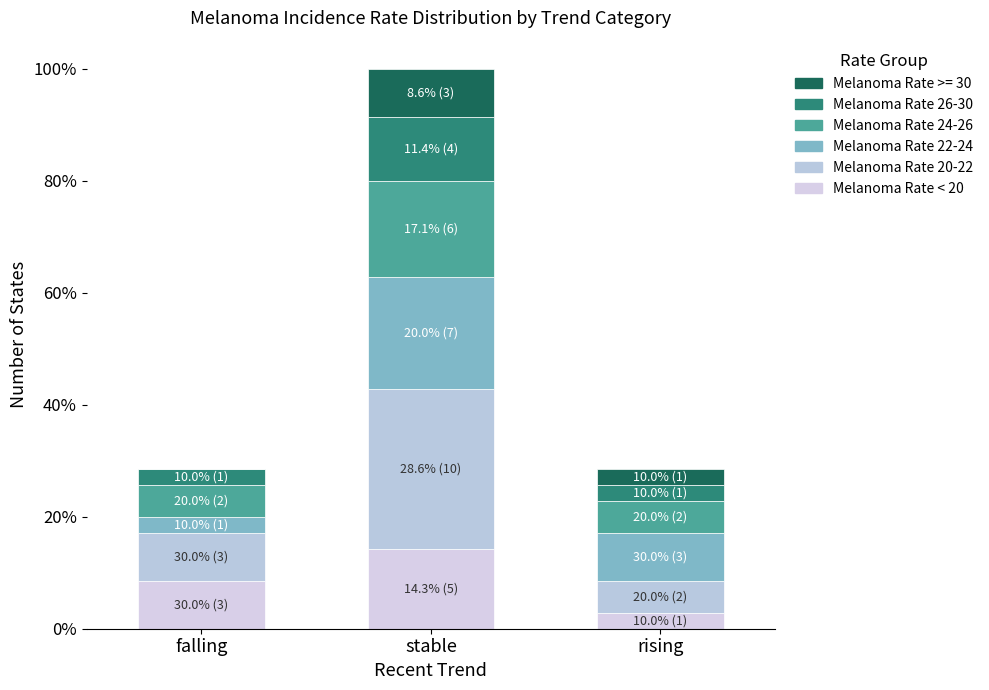

What is the label of the 2nd bar from the right?

stable